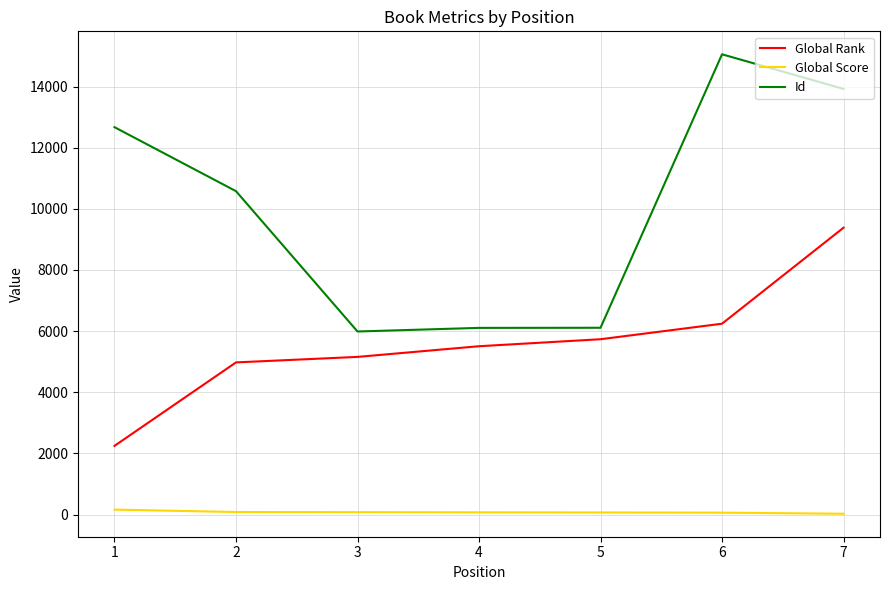

True or false: Id and Global Score intersect in this chart.

False